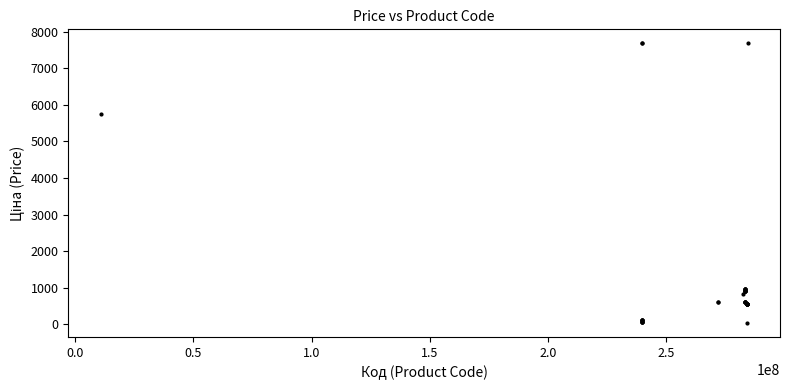

What Y value in the scatter plot is closest to 3856?

5736.9